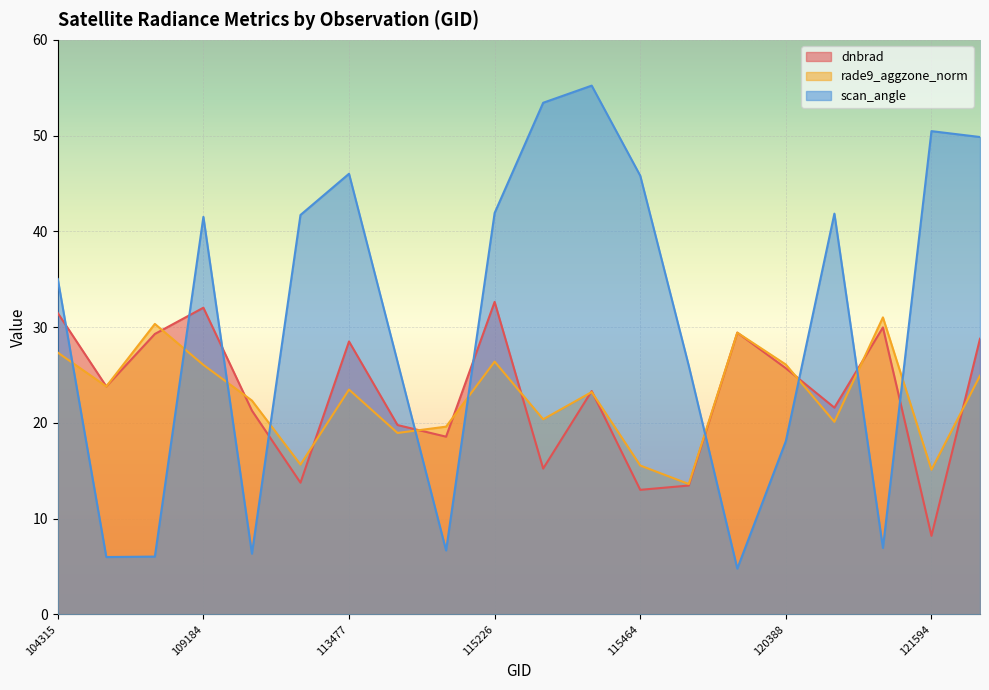

Rank the categories by scan_angle value from lowest to highest.

119351, 104431, 107081, 109895, 113817, 121249, 120388, 115591, 113644, 104315, 109184, 113127, 120556, 115226, 115464, 113477, 121771, 121594, 3347, 115348